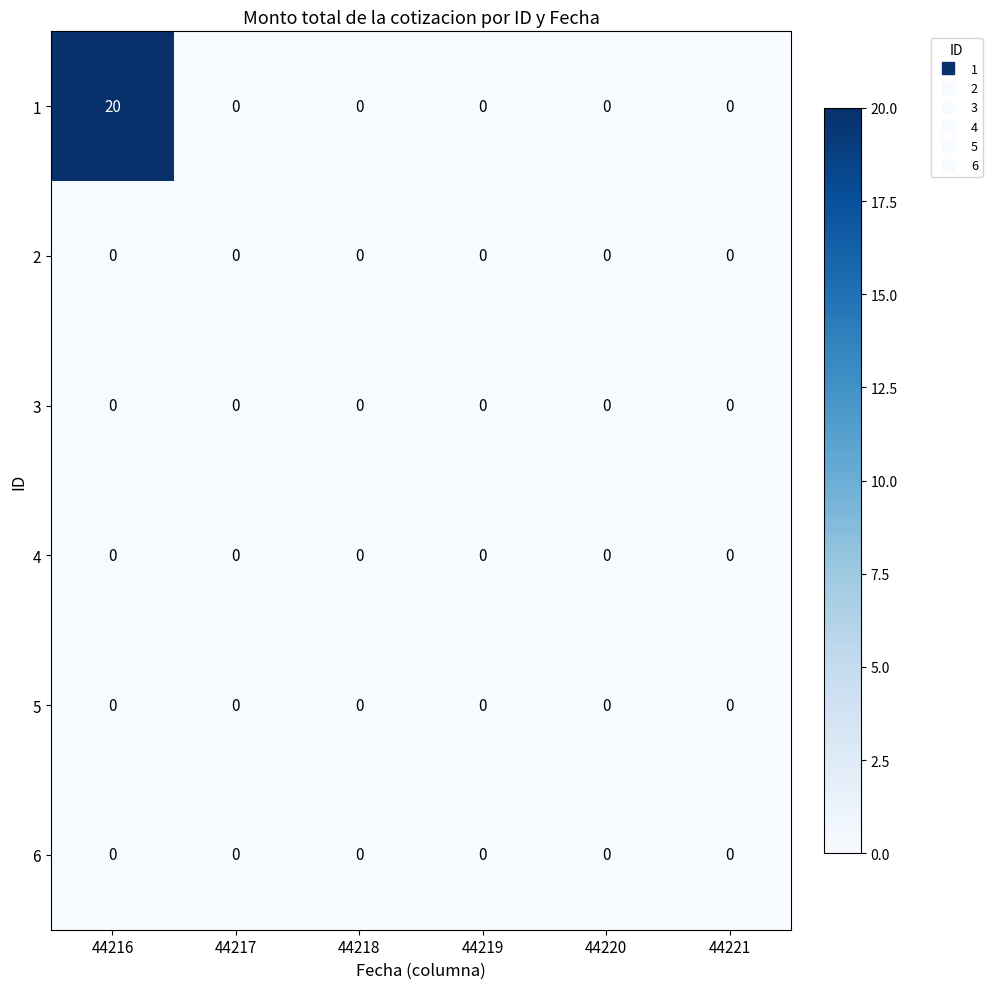

What is the spread (max minus min) of values at 44216?

20